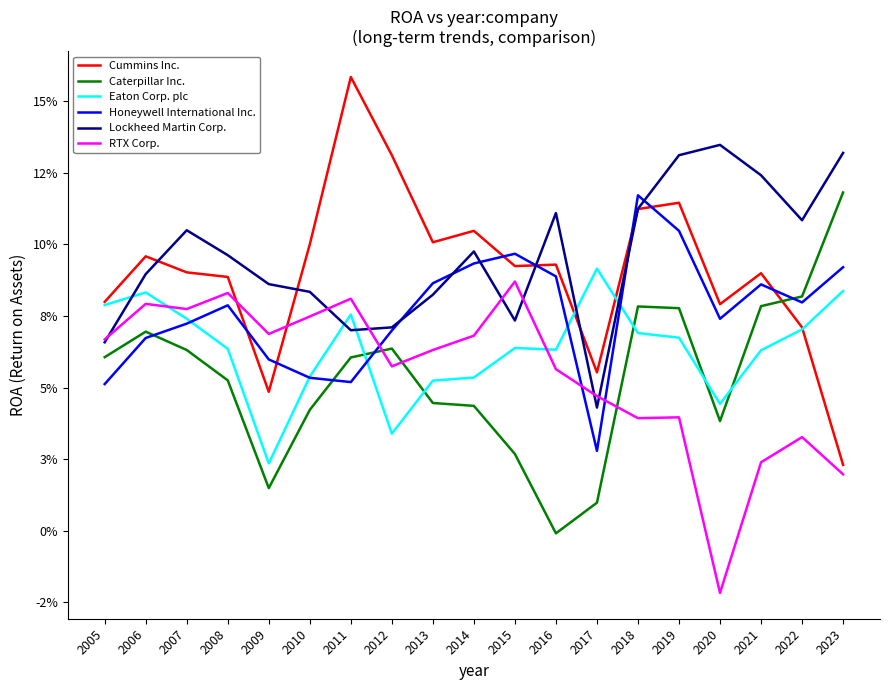

What are all the series names shown in the legend?

Cummins Inc., Caterpillar Inc., Eaton Corp. plc, Honeywell International Inc., Lockheed Martin Corp., RTX Corp.